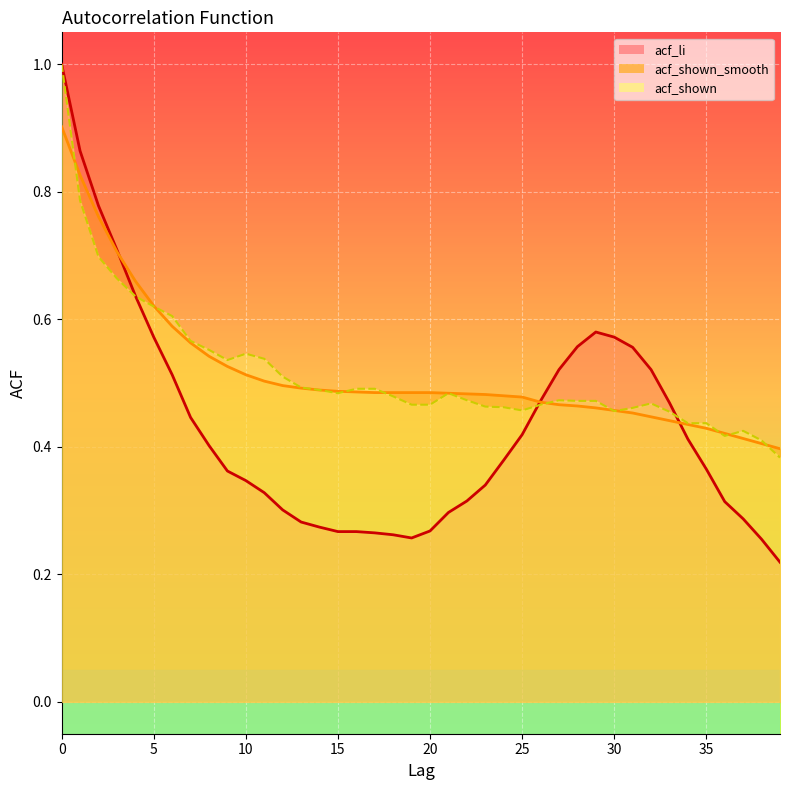

Where is the first local minimum for acf_li?

19